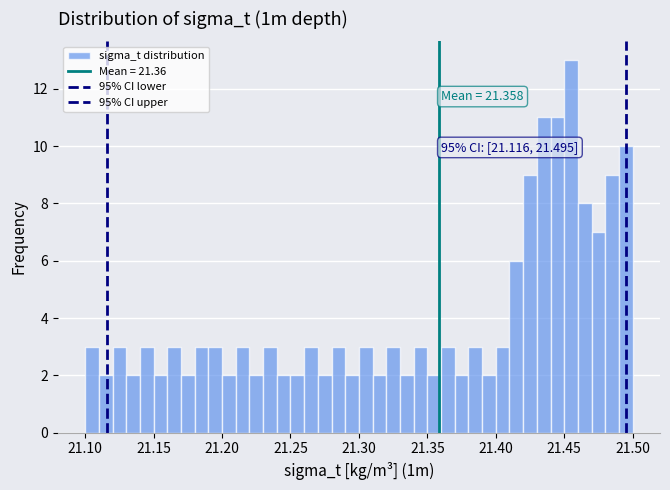

Around what value on the x-axis is the tallest bar? Give the approximate position of its centre, as read against the axis.

21.455